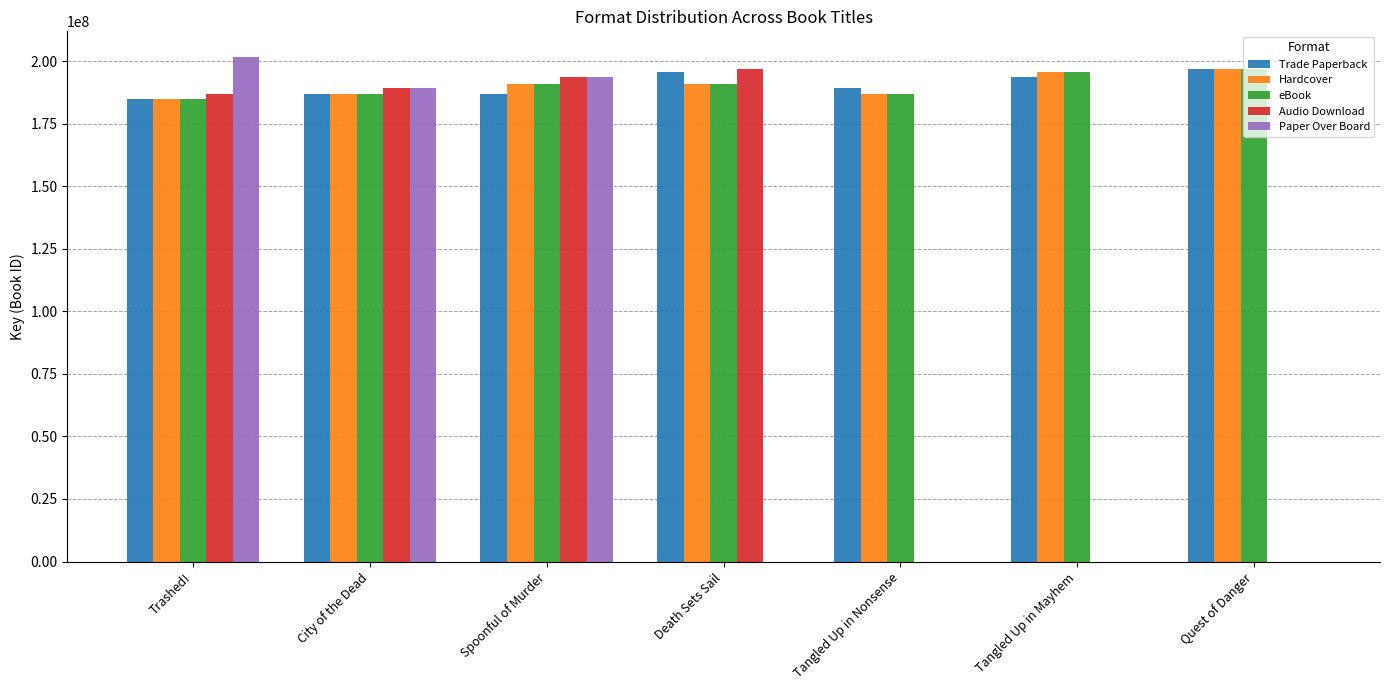

The Paper Over Board series shows 189284479 at City of the Dead. True or false?

True